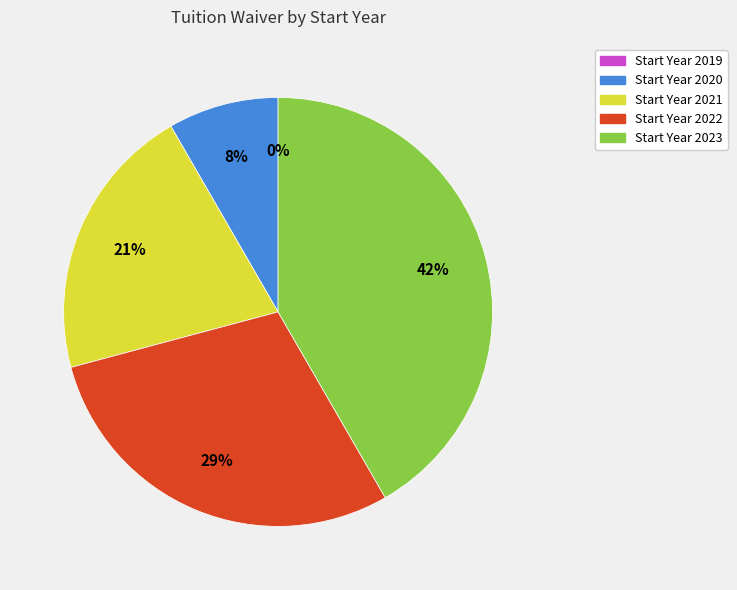

What is the change in value from 2020 to 2021?

+0.1